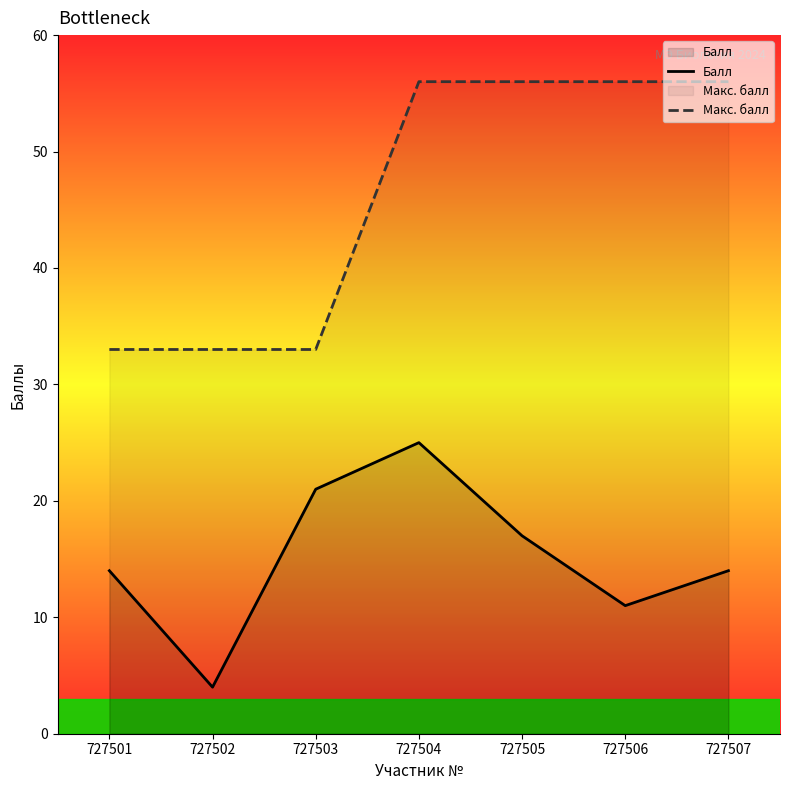

At how many categories does at least one series exceed 21?

7